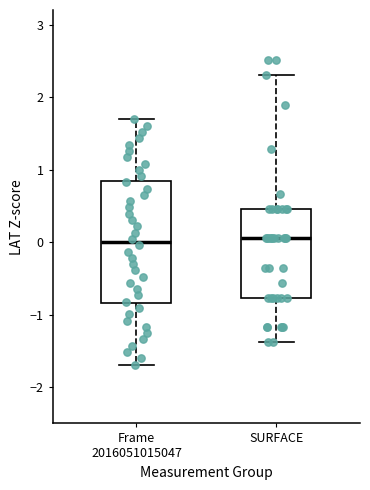

Where is the upper edge of the box for SURFACE on the y-axis? The values are not printed on the chart, so give them approximately, as read against the axis.

0.5